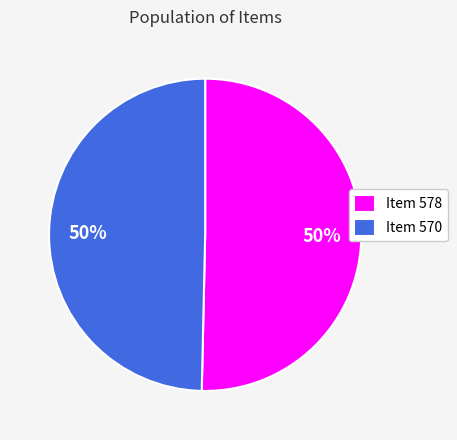

Approximately how many times larger is the value at Item 578 compared to Item 570?

1.0